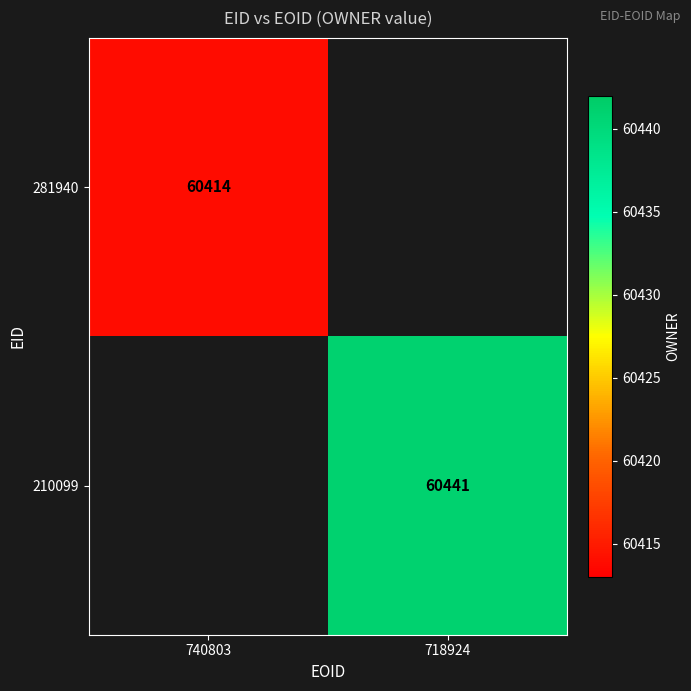

The value of 281940 at 740803 is 86092. True or false?

False